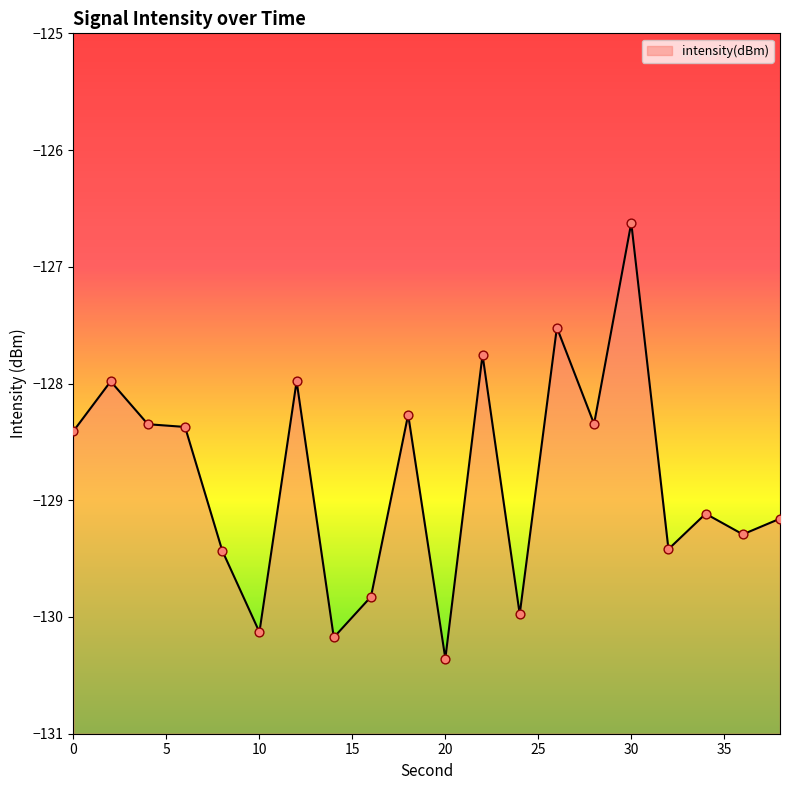

What is the change in value from 2 to 8?

-1.4